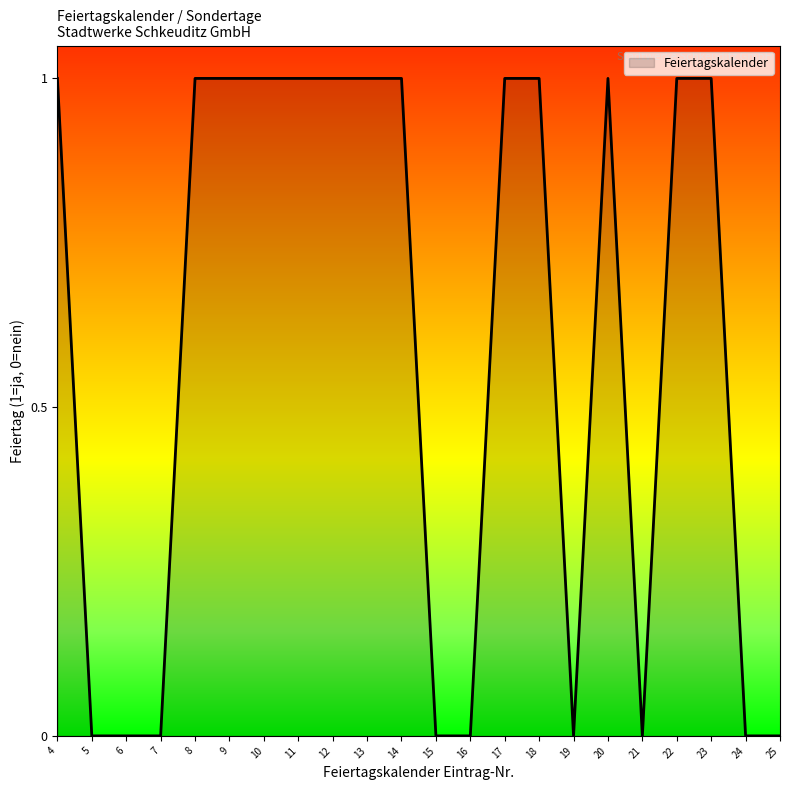

True or false: the data shows 0 at 21.

True